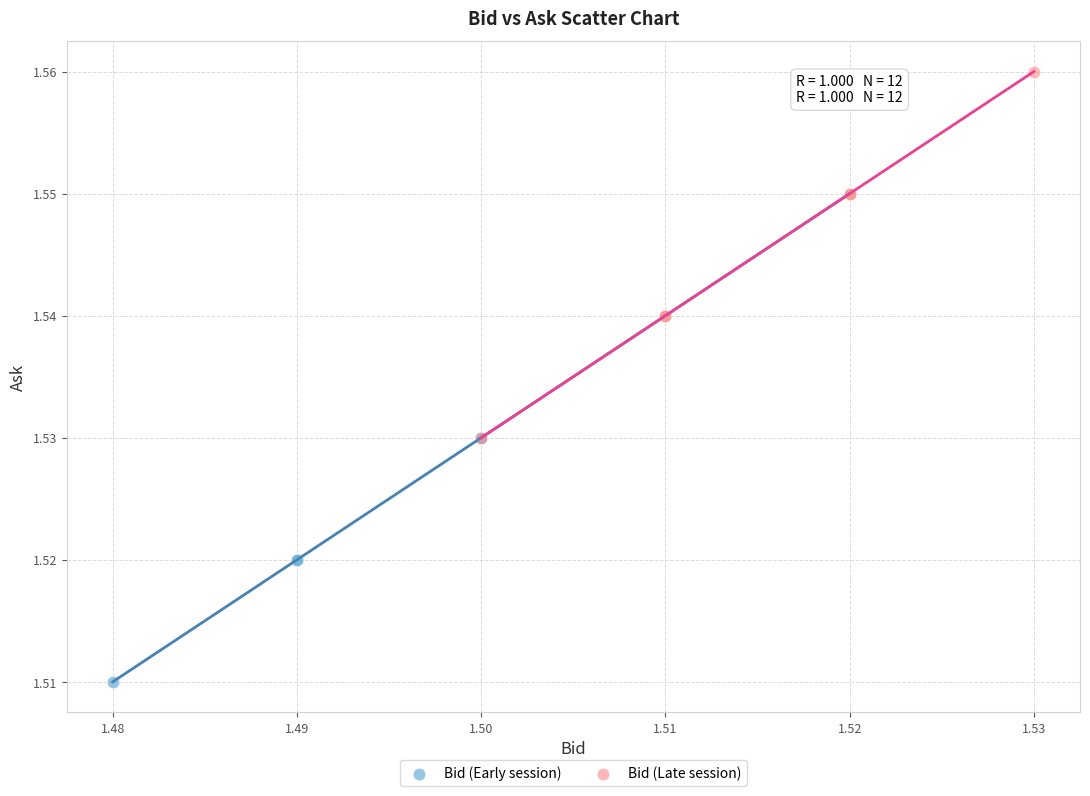

Which series contains the lowest Y value?

Bid (Early session)